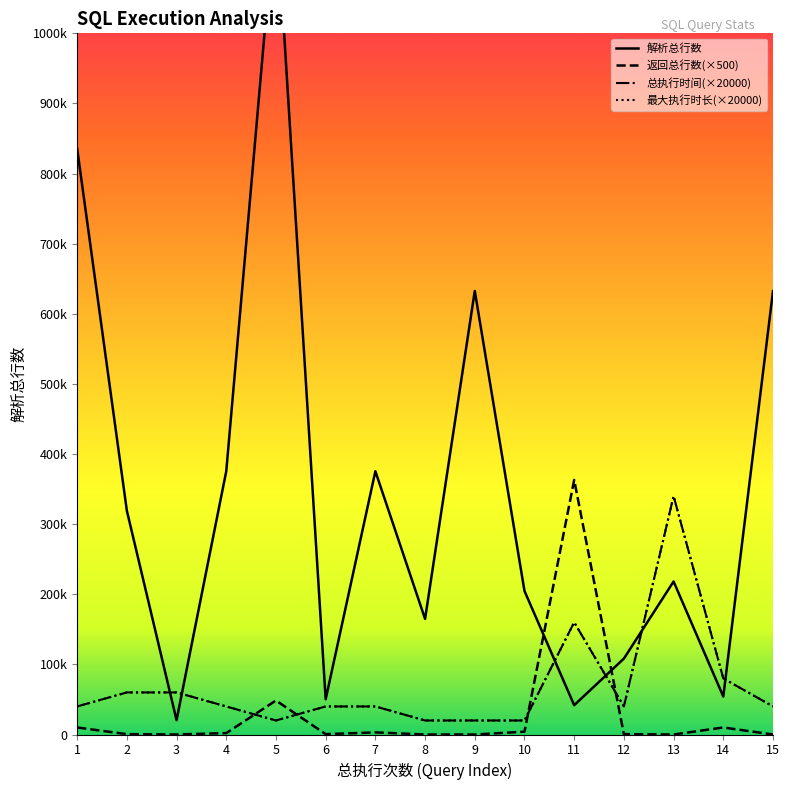

Is this an area chart (filled region under the line)?

No